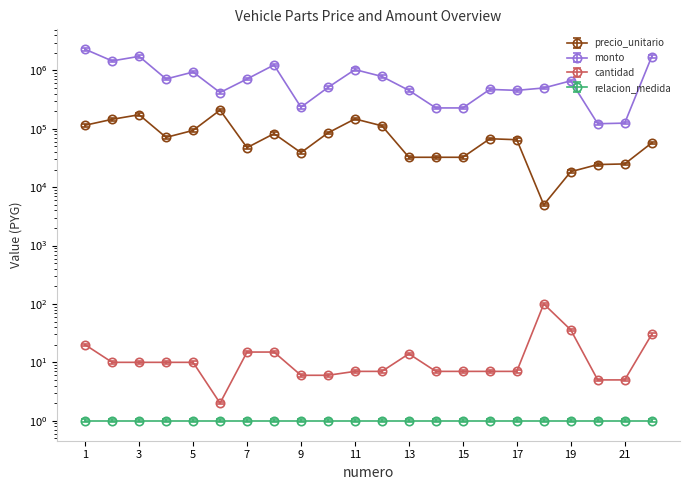

Which series changed the most between 1 and 20?

monto